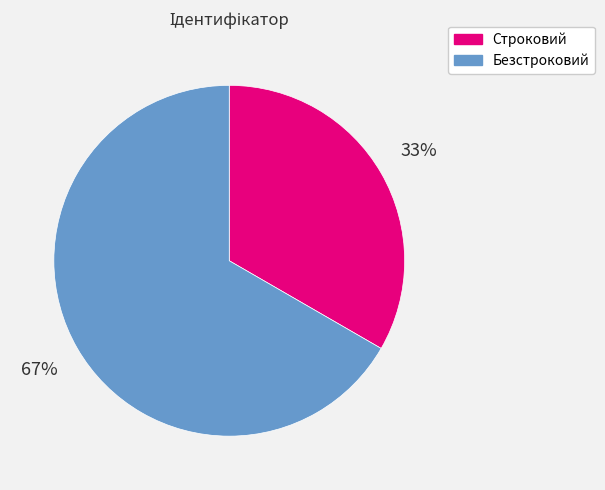

What is the smallest slice in the pie chart?

Строковий